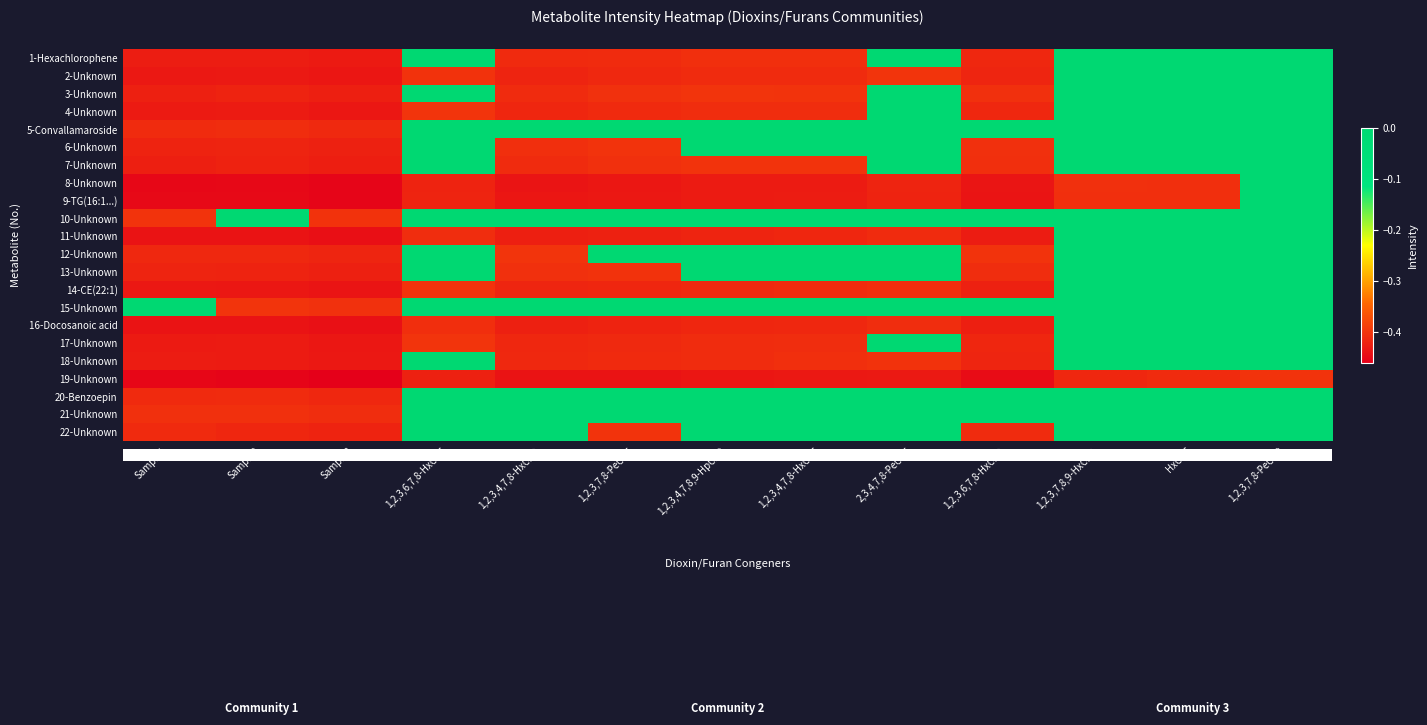

Reading left to right, transcribe all the data shown in this chart.

1-Hexachlorophene: Sample1=-0.4	Sample2=-0.4	Sample3=-0.4	1,2,3,6,7,8-HxCDF=0.0	1,2,3,4,7,8-HxCDD=-0.4	1,2,3,7,8-PeCDF=-0.4	1,2,3,4,7,8,9-HpCDD=-0.4	1,2,3,4,7,8-HxCDF=-0.4	2,3,4,7,8-PeCDF=0.0	1,2,3,6,7,8-HxCDD=-0.4	1,2,3,7,8,9-HxCDD=0.0	HxCDF=0.0	1,2,3,7,8-PeCDD=0.0
2-Unknown: Sample1=-0.4	Sample2=-0.4	Sample3=-0.4	1,2,3,6,7,8-HxCDF=-0.4	1,2,3,4,7,8-HxCDD=-0.4	1,2,3,7,8-PeCDF=-0.4	1,2,3,4,7,8,9-HpCDD=-0.4	1,2,3,4,7,8-HxCDF=-0.4	2,3,4,7,8-PeCDF=-0.4	1,2,3,6,7,8-HxCDD=-0.4	1,2,3,7,8,9-HxCDD=0.0	HxCDF=0.0	1,2,3,7,8-PeCDD=0.0
3-Unknown: Sample1=-0.4	Sample2=-0.4	Sample3=-0.4	1,2,3,6,7,8-HxCDF=0.0	1,2,3,4,7,8-HxCDD=-0.4	1,2,3,7,8-PeCDF=-0.4	1,2,3,4,7,8,9-HpCDD=-0.4	1,2,3,4,7,8-HxCDF=-0.4	2,3,4,7,8-PeCDF=0.0	1,2,3,6,7,8-HxCDD=-0.4	1,2,3,7,8,9-HxCDD=0.0	HxCDF=0.0	1,2,3,7,8-PeCDD=0.0
4-Unknown: Sample1=-0.4	Sample2=-0.4	Sample3=-0.4	1,2,3,6,7,8-HxCDF=-0.4	1,2,3,4,7,8-HxCDD=-0.4	1,2,3,7,8-PeCDF=-0.4	1,2,3,4,7,8,9-HpCDD=-0.4	1,2,3,4,7,8-HxCDF=-0.4	2,3,4,7,8-PeCDF=0.0	1,2,3,6,7,8-HxCDD=-0.4	1,2,3,7,8,9-HxCDD=0.0	HxCDF=0.0	1,2,3,7,8-PeCDD=0.0
5-Convallamaroside: Sample1=-0.4	Sample2=-0.4	Sample3=-0.4	1,2,3,6,7,8-HxCDF=0.0	1,2,3,4,7,8-HxCDD=0.0	1,2,3,7,8-PeCDF=0.0	1,2,3,4,7,8,9-HpCDD=0.0	1,2,3,4,7,8-HxCDF=0.0	2,3,4,7,8-PeCDF=0.0	1,2,3,6,7,8-HxCDD=0.0	1,2,3,7,8,9-HxCDD=0.0	HxCDF=0.0	1,2,3,7,8-PeCDD=0.0
6-Unknown: Sample1=-0.4	Sample2=-0.4	Sample3=-0.4	1,2,3,6,7,8-HxCDF=0.0	1,2,3,4,7,8-HxCDD=-0.4	1,2,3,7,8-PeCDF=-0.4	1,2,3,4,7,8,9-HpCDD=0.0	1,2,3,4,7,8-HxCDF=0.0	2,3,4,7,8-PeCDF=0.0	1,2,3,6,7,8-HxCDD=-0.4	1,2,3,7,8,9-HxCDD=0.0	HxCDF=0.0	1,2,3,7,8-PeCDD=0.0
7-Unknown: Sample1=-0.4	Sample2=-0.4	Sample3=-0.4	1,2,3,6,7,8-HxCDF=0.0	1,2,3,4,7,8-HxCDD=-0.4	1,2,3,7,8-PeCDF=-0.4	1,2,3,4,7,8,9-HpCDD=-0.4	1,2,3,4,7,8-HxCDF=-0.4	2,3,4,7,8-PeCDF=0.0	1,2,3,6,7,8-HxCDD=-0.4	1,2,3,7,8,9-HxCDD=0.0	HxCDF=0.0	1,2,3,7,8-PeCDD=0.0
8-Unknown: Sample1=-0.5	Sample2=-0.4	Sample3=-0.5	1,2,3,6,7,8-HxCDF=-0.4	1,2,3,4,7,8-HxCDD=-0.4	1,2,3,7,8-PeCDF=-0.4	1,2,3,4,7,8,9-HpCDD=-0.4	1,2,3,4,7,8-HxCDF=-0.4	2,3,4,7,8-PeCDF=-0.4	1,2,3,6,7,8-HxCDD=-0.4	1,2,3,7,8,9-HxCDD=-0.4	HxCDF=-0.4	1,2,3,7,8-PeCDD=0.0
9-TG(16:1...): Sample1=-0.4	Sample2=-0.4	Sample3=-0.5	1,2,3,6,7,8-HxCDF=-0.4	1,2,3,4,7,8-HxCDD=-0.4	1,2,3,7,8-PeCDF=-0.4	1,2,3,4,7,8,9-HpCDD=-0.4	1,2,3,4,7,8-HxCDF=-0.4	2,3,4,7,8-PeCDF=-0.4	1,2,3,6,7,8-HxCDD=-0.4	1,2,3,7,8,9-HxCDD=-0.4	HxCDF=-0.4	1,2,3,7,8-PeCDD=0.0
10-Unknown: Sample1=-0.4	Sample2=0.0	Sample3=-0.4	1,2,3,6,7,8-HxCDF=0.0	1,2,3,4,7,8-HxCDD=0.0	1,2,3,7,8-PeCDF=0.0	1,2,3,4,7,8,9-HpCDD=0.0	1,2,3,4,7,8-HxCDF=0.0	2,3,4,7,8-PeCDF=0.0	1,2,3,6,7,8-HxCDD=0.0	1,2,3,7,8,9-HxCDD=0.0	HxCDF=0.0	1,2,3,7,8-PeCDD=0.0
11-Unknown: Sample1=-0.4	Sample2=-0.4	Sample3=-0.4	1,2,3,6,7,8-HxCDF=-0.4	1,2,3,4,7,8-HxCDD=-0.4	1,2,3,7,8-PeCDF=-0.4	1,2,3,4,7,8,9-HpCDD=-0.4	1,2,3,4,7,8-HxCDF=-0.4	2,3,4,7,8-PeCDF=-0.4	1,2,3,6,7,8-HxCDD=-0.4	1,2,3,7,8,9-HxCDD=0.0	HxCDF=0.0	1,2,3,7,8-PeCDD=0.0
12-Unknown: Sample1=-0.4	Sample2=-0.4	Sample3=-0.4	1,2,3,6,7,8-HxCDF=0.0	1,2,3,4,7,8-HxCDD=-0.4	1,2,3,7,8-PeCDF=0.0	1,2,3,4,7,8,9-HpCDD=0.0	1,2,3,4,7,8-HxCDF=0.0	2,3,4,7,8-PeCDF=0.0	1,2,3,6,7,8-HxCDD=-0.4	1,2,3,7,8,9-HxCDD=0.0	HxCDF=0.0	1,2,3,7,8-PeCDD=0.0
13-Unknown: Sample1=-0.4	Sample2=-0.4	Sample3=-0.4	1,2,3,6,7,8-HxCDF=0.0	1,2,3,4,7,8-HxCDD=-0.4	1,2,3,7,8-PeCDF=-0.4	1,2,3,4,7,8,9-HpCDD=0.0	1,2,3,4,7,8-HxCDF=0.0	2,3,4,7,8-PeCDF=0.0	1,2,3,6,7,8-HxCDD=-0.4	1,2,3,7,8,9-HxCDD=0.0	HxCDF=0.0	1,2,3,7,8-PeCDD=0.0
14-CE(22:1): Sample1=-0.4	Sample2=-0.4	Sample3=-0.4	1,2,3,6,7,8-HxCDF=-0.4	1,2,3,4,7,8-HxCDD=-0.4	1,2,3,7,8-PeCDF=-0.4	1,2,3,4,7,8,9-HpCDD=-0.4	1,2,3,4,7,8-HxCDF=-0.4	2,3,4,7,8-PeCDF=-0.4	1,2,3,6,7,8-HxCDD=-0.4	1,2,3,7,8,9-HxCDD=0.0	HxCDF=0.0	1,2,3,7,8-PeCDD=0.0
15-Unknown: Sample1=0.0	Sample2=-0.4	Sample3=-0.4	1,2,3,6,7,8-HxCDF=0.0	1,2,3,4,7,8-HxCDD=0.0	1,2,3,7,8-PeCDF=0.0	1,2,3,4,7,8,9-HpCDD=0.0	1,2,3,4,7,8-HxCDF=0.0	2,3,4,7,8-PeCDF=0.0	1,2,3,6,7,8-HxCDD=0.0	1,2,3,7,8,9-HxCDD=0.0	HxCDF=0.0	1,2,3,7,8-PeCDD=0.0
16-Docosanoic acid: Sample1=-0.4	Sample2=-0.4	Sample3=-0.4	1,2,3,6,7,8-HxCDF=-0.4	1,2,3,4,7,8-HxCDD=-0.4	1,2,3,7,8-PeCDF=-0.4	1,2,3,4,7,8,9-HpCDD=-0.4	1,2,3,4,7,8-HxCDF=-0.4	2,3,4,7,8-PeCDF=-0.4	1,2,3,6,7,8-HxCDD=-0.4	1,2,3,7,8,9-HxCDD=0.0	HxCDF=0.0	1,2,3,7,8-PeCDD=0.0
17-Unknown: Sample1=-0.4	Sample2=-0.4	Sample3=-0.4	1,2,3,6,7,8-HxCDF=-0.4	1,2,3,4,7,8-HxCDD=-0.4	1,2,3,7,8-PeCDF=-0.4	1,2,3,4,7,8,9-HpCDD=-0.4	1,2,3,4,7,8-HxCDF=-0.4	2,3,4,7,8-PeCDF=0.0	1,2,3,6,7,8-HxCDD=-0.4	1,2,3,7,8,9-HxCDD=0.0	HxCDF=0.0	1,2,3,7,8-PeCDD=0.0
18-Unknown: Sample1=-0.4	Sample2=-0.4	Sample3=-0.4	1,2,3,6,7,8-HxCDF=0.0	1,2,3,4,7,8-HxCDD=-0.4	1,2,3,7,8-PeCDF=-0.4	1,2,3,4,7,8,9-HpCDD=-0.4	1,2,3,4,7,8-HxCDF=-0.4	2,3,4,7,8-PeCDF=-0.4	1,2,3,6,7,8-HxCDD=-0.4	1,2,3,7,8,9-HxCDD=0.0	HxCDF=0.0	1,2,3,7,8-PeCDD=0.0
19-Unknown: Sample1=-0.5	Sample2=-0.5	Sample3=-0.5	1,2,3,6,7,8-HxCDF=-0.4	1,2,3,4,7,8-HxCDD=-0.4	1,2,3,7,8-PeCDF=-0.4	1,2,3,4,7,8,9-HpCDD=-0.4	1,2,3,4,7,8-HxCDF=-0.4	2,3,4,7,8-PeCDF=-0.4	1,2,3,6,7,8-HxCDD=-0.4	1,2,3,7,8,9-HxCDD=-0.4	HxCDF=-0.4	1,2,3,7,8-PeCDD=-0.4
20-Benzoepin: Sample1=-0.4	Sample2=-0.4	Sample3=-0.4	1,2,3,6,7,8-HxCDF=0.0	1,2,3,4,7,8-HxCDD=0.0	1,2,3,7,8-PeCDF=0.0	1,2,3,4,7,8,9-HpCDD=0.0	1,2,3,4,7,8-HxCDF=0.0	2,3,4,7,8-PeCDF=0.0	1,2,3,6,7,8-HxCDD=0.0	1,2,3,7,8,9-HxCDD=0.0	HxCDF=0.0	1,2,3,7,8-PeCDD=0.0
21-Unknown: Sample1=-0.4	Sample2=-0.4	Sample3=-0.4	1,2,3,6,7,8-HxCDF=0.0	1,2,3,4,7,8-HxCDD=0.0	1,2,3,7,8-PeCDF=0.0	1,2,3,4,7,8,9-HpCDD=0.0	1,2,3,4,7,8-HxCDF=0.0	2,3,4,7,8-PeCDF=0.0	1,2,3,6,7,8-HxCDD=0.0	1,2,3,7,8,9-HxCDD=0.0	HxCDF=0.0	1,2,3,7,8-PeCDD=0.0
22-Unknown: Sample1=-0.4	Sample2=-0.4	Sample3=-0.4	1,2,3,6,7,8-HxCDF=0.0	1,2,3,4,7,8-HxCDD=0.0	1,2,3,7,8-PeCDF=-0.4	1,2,3,4,7,8,9-HpCDD=0.0	1,2,3,4,7,8-HxCDF=0.0	2,3,4,7,8-PeCDF=0.0	1,2,3,6,7,8-HxCDD=-0.4	1,2,3,7,8,9-HxCDD=0.0	HxCDF=0.0	1,2,3,7,8-PeCDD=0.0